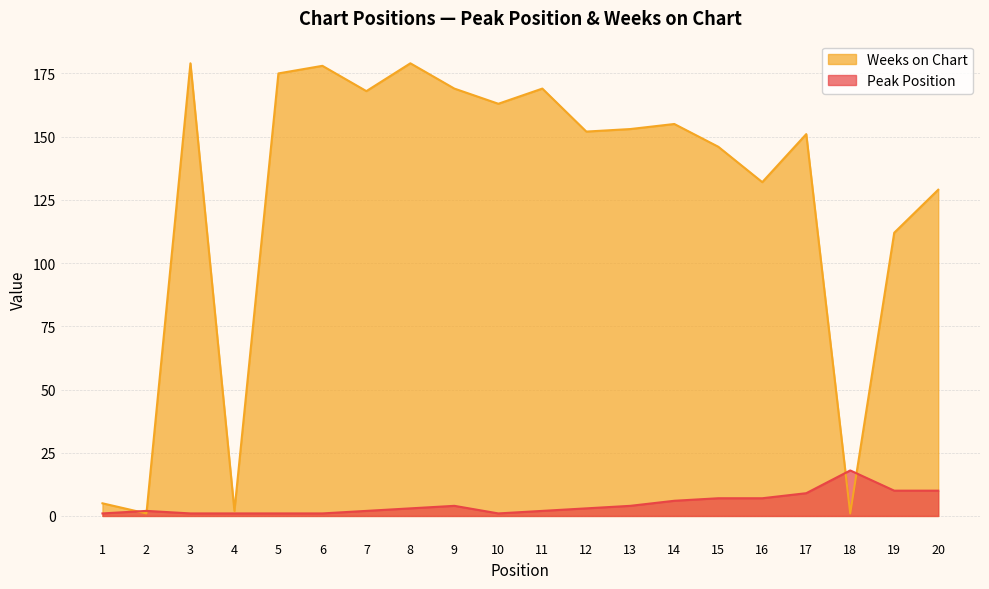

The Weeks on Chart series shows 0 at 18. True or false?

False